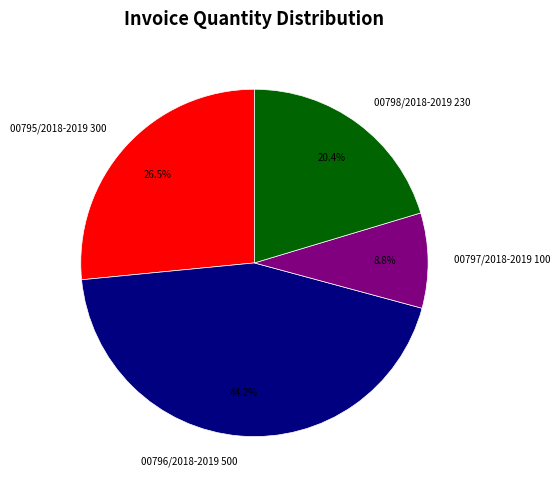

To the nearest percent, what is the difference between the largest and smallest slice percentages?

35%